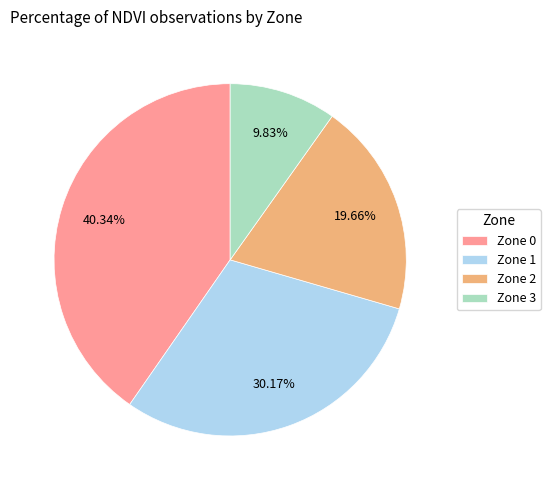

Between Zone 1 and Zone 2, which is larger?

Zone 1